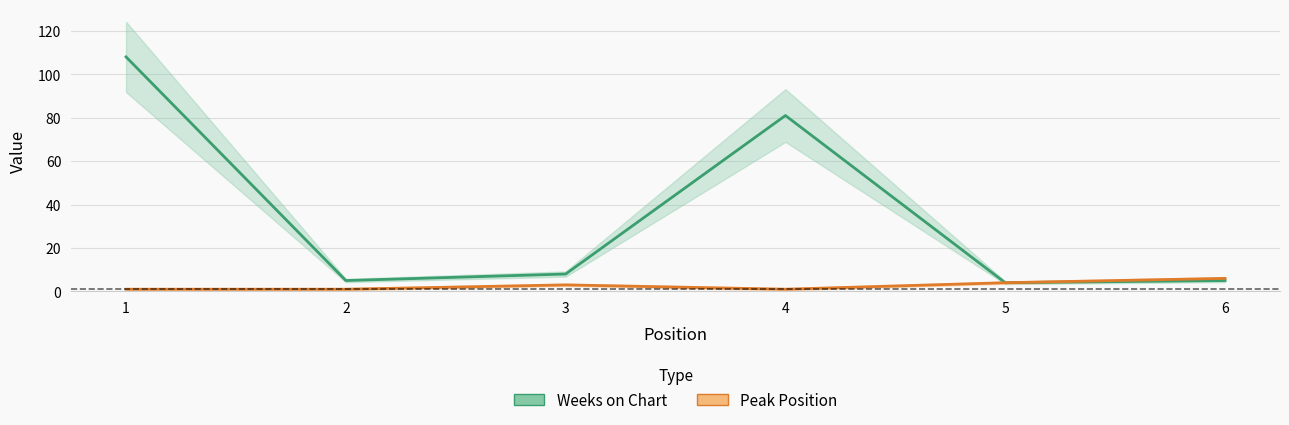

At how many categories does at least one series exceed 70?

2